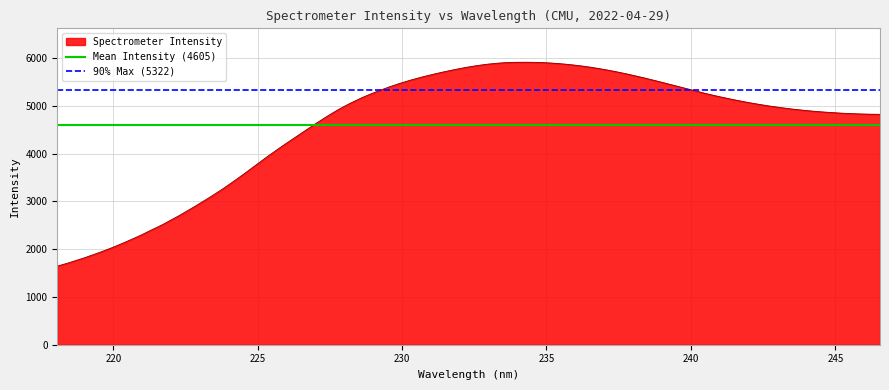

What is the minimum value for Spectrometer Intensity?

1645.3